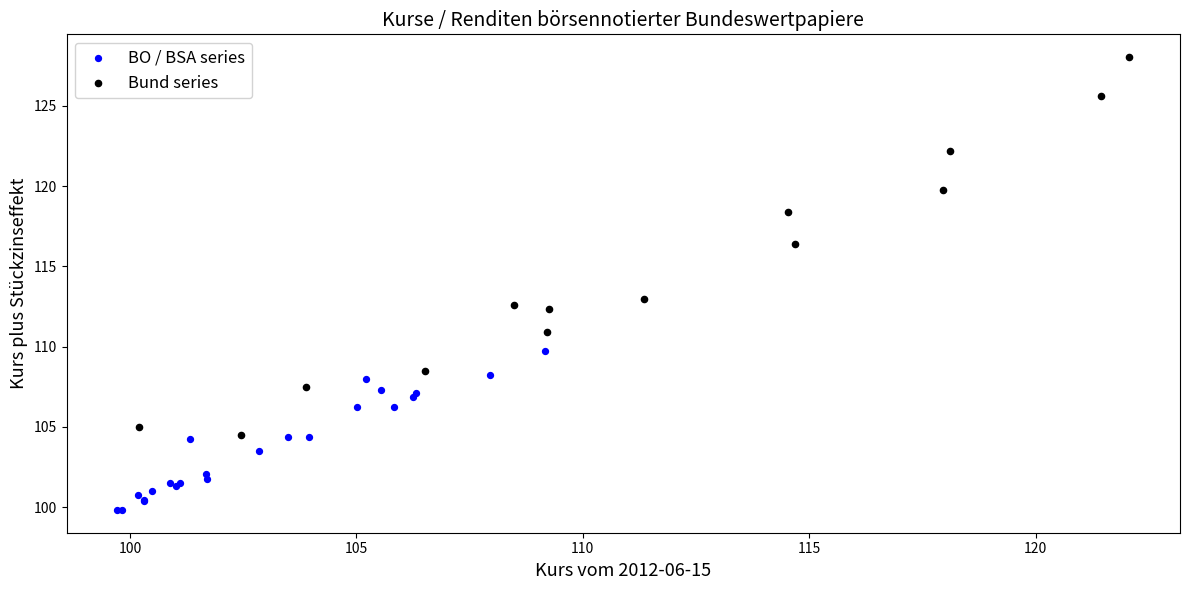

Which series has the largest Y range (max minus min)?

Bund series